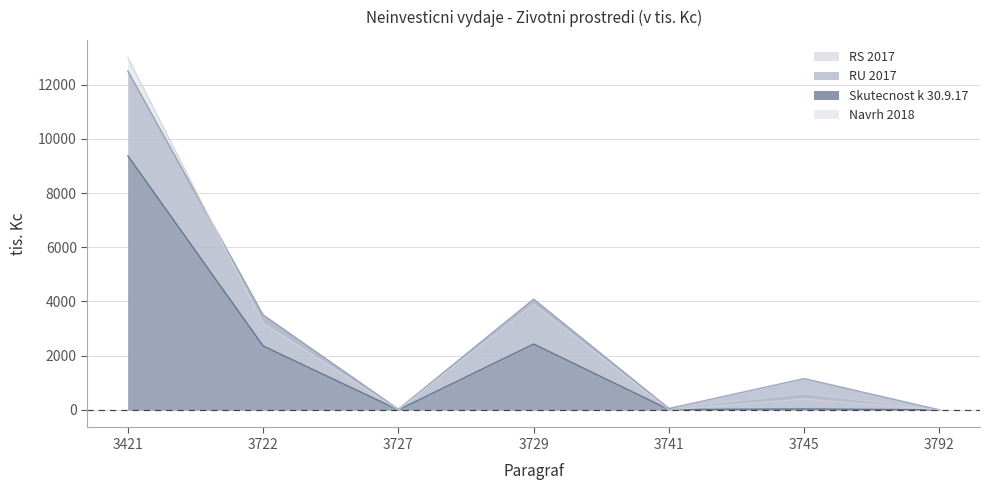

True or false: Navrh 2018 has a value of 0 at 3741.

True